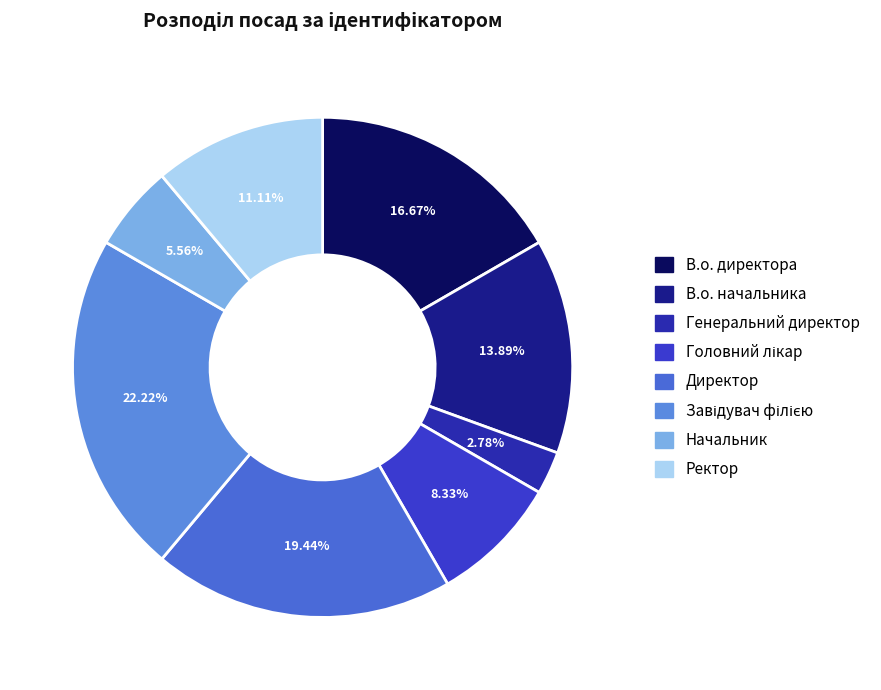

How many slices are in this pie chart?

8